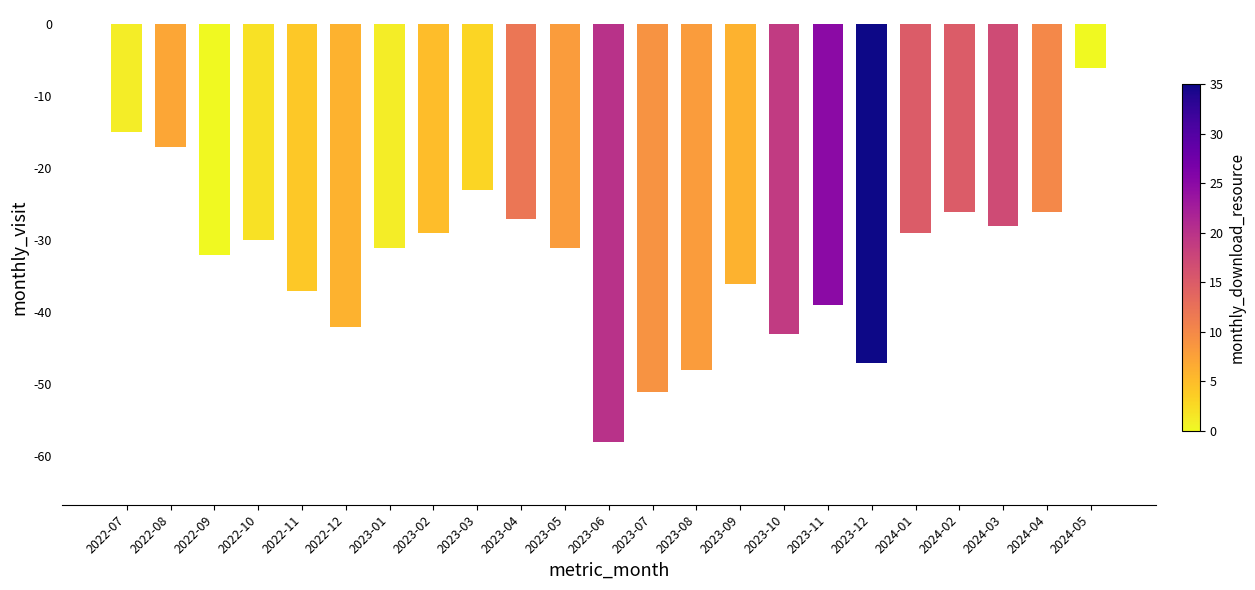

What is the change in value from 2022-08 to 2023-09?

-19